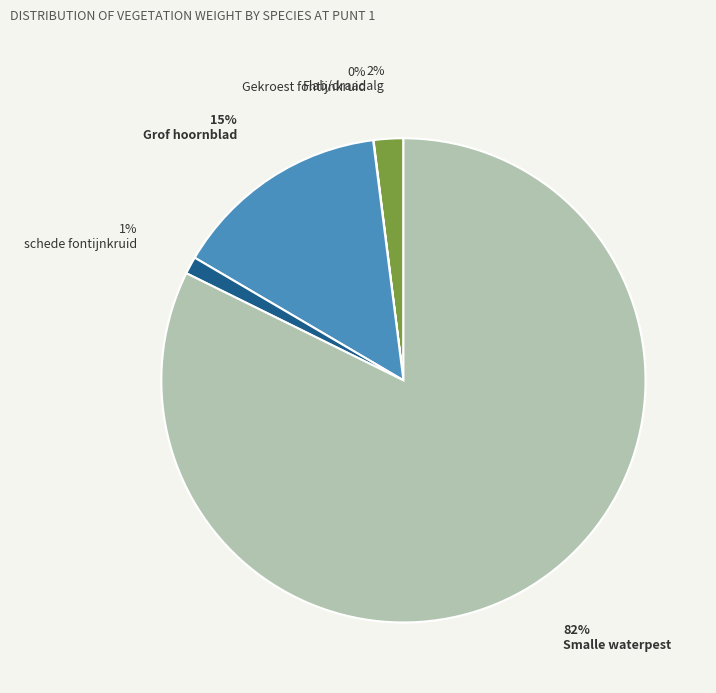

Rank the categories by value from highest to lowest.

Smalle waterpest, Grof hoornblad, Flab/draadalg, schede fontijnkruid, Gekroest fontijnkruid